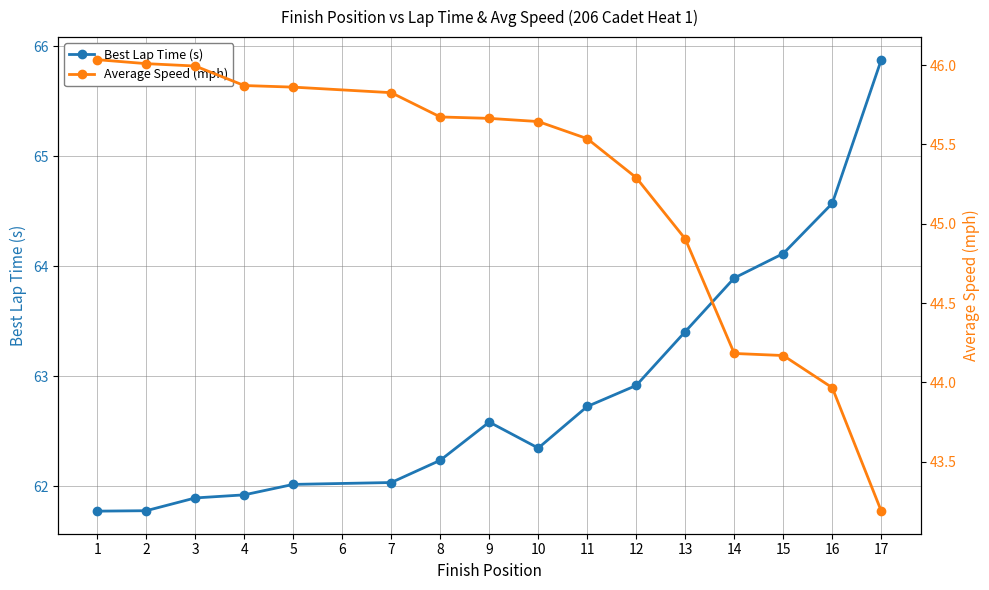

At which label does Best Lap Time (s) reach its peak?

17